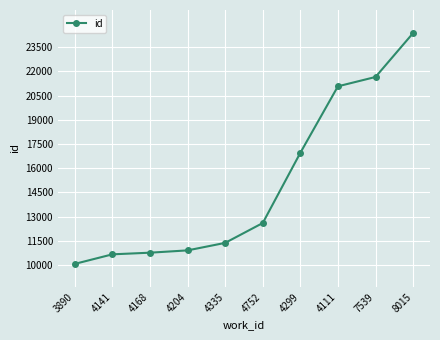

What is the value of the 5th point from the left?

11368